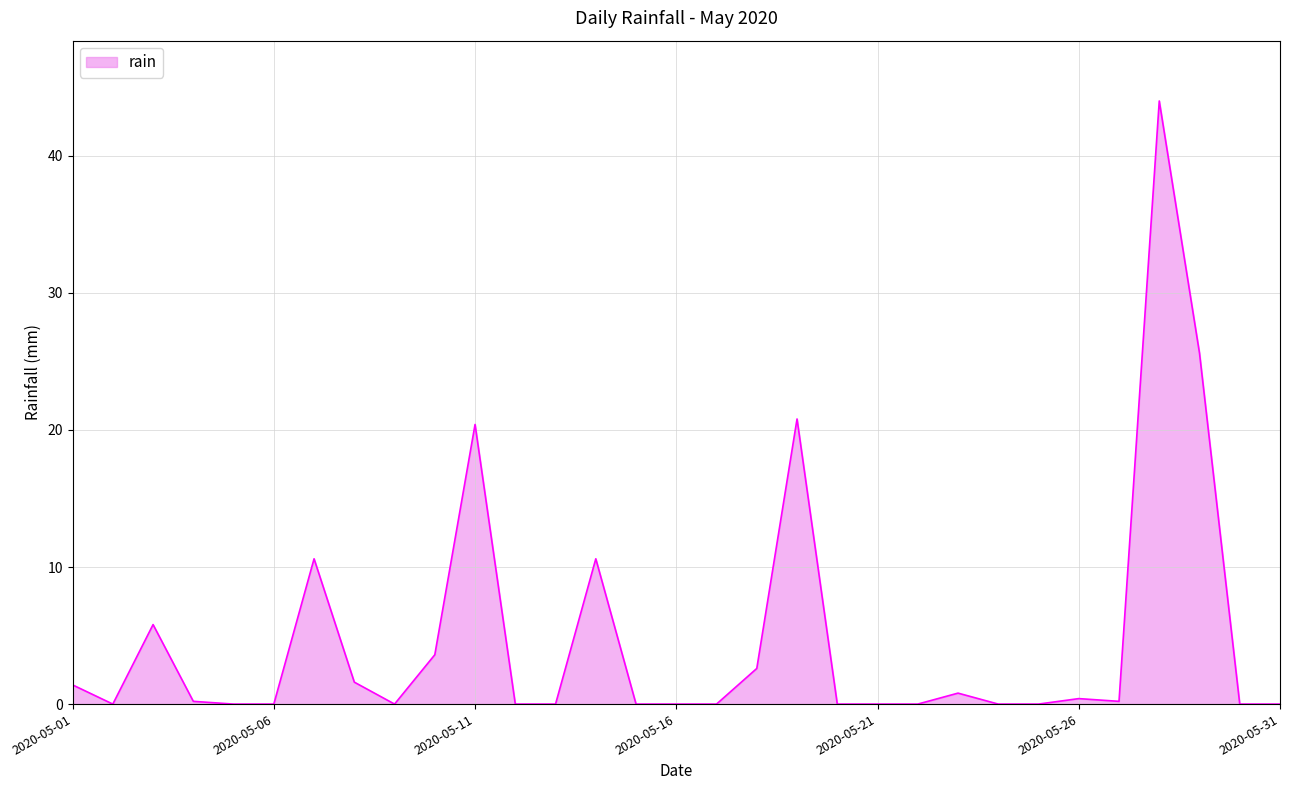

What is the greatest value displayed?

44.0